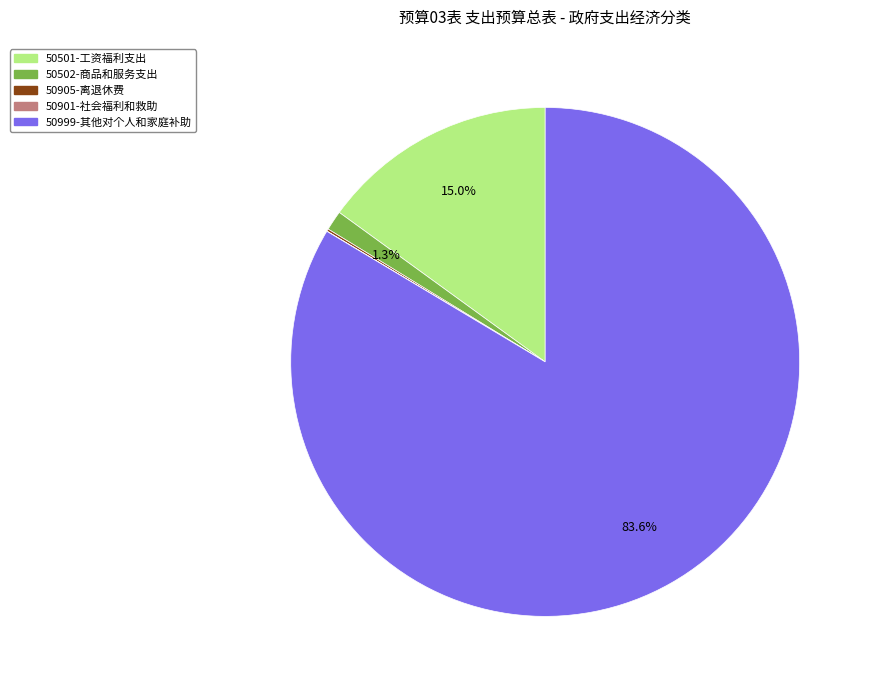

What portion of the pie excludes 50502-商品和服务支出?

98.7%